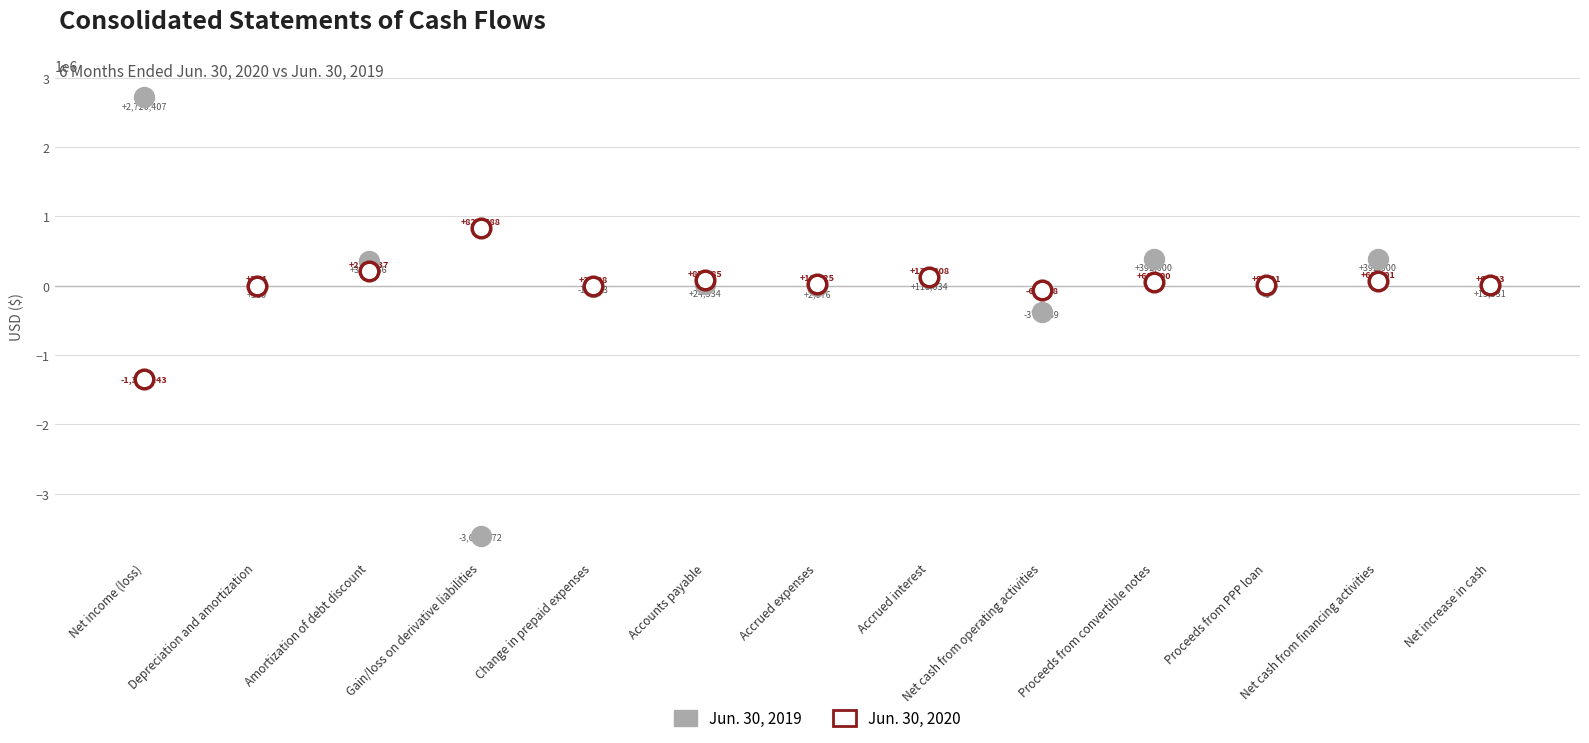

In the Jun. 30, 2020 series, what Y value is closest to -260277?

-62668